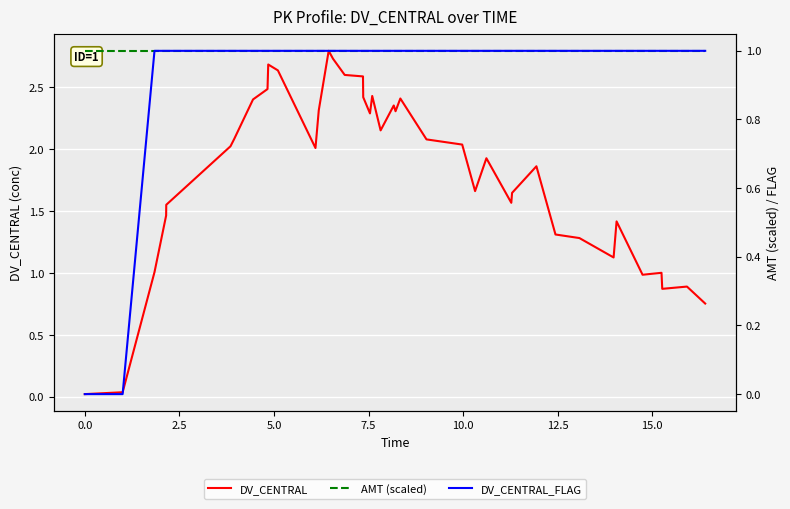

Is this an area chart (filled region under the line)?

No